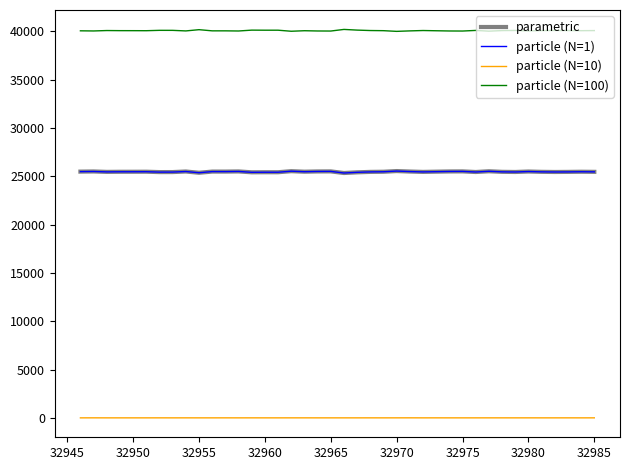

What is the sum of all particle (N=10) values?

19